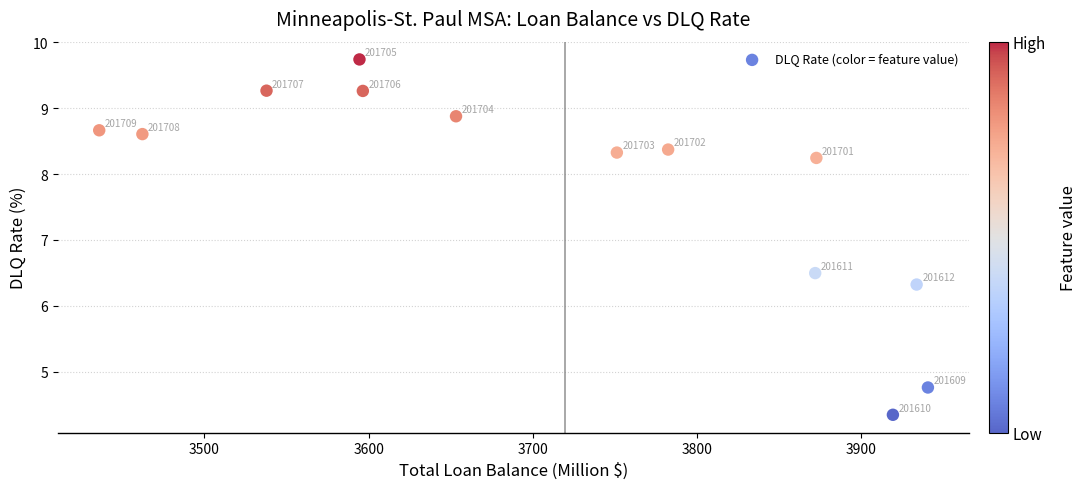

What is the range of Y values (max minus min)?

5.4